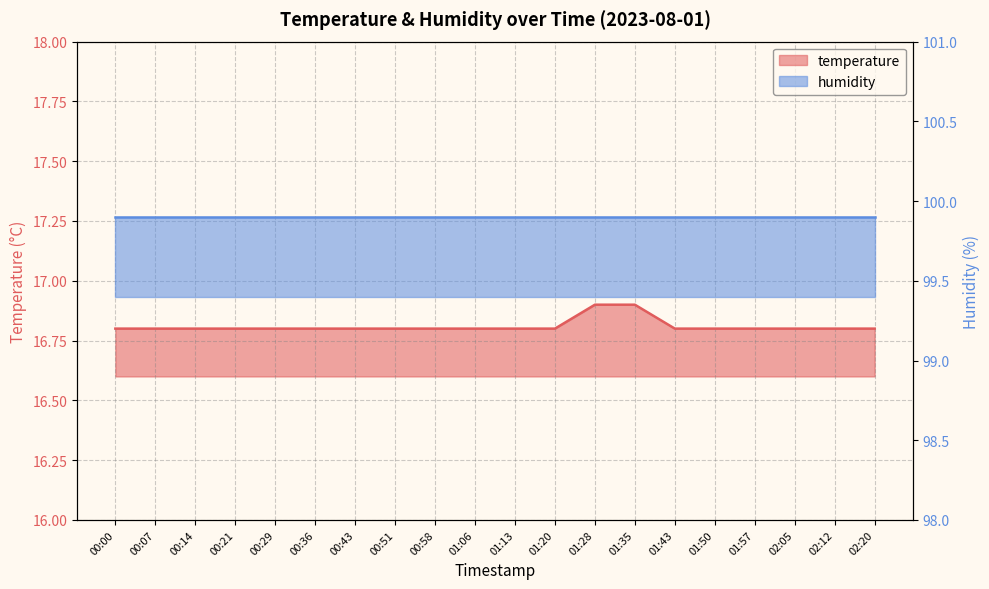

What position from the right is 01:35?

7